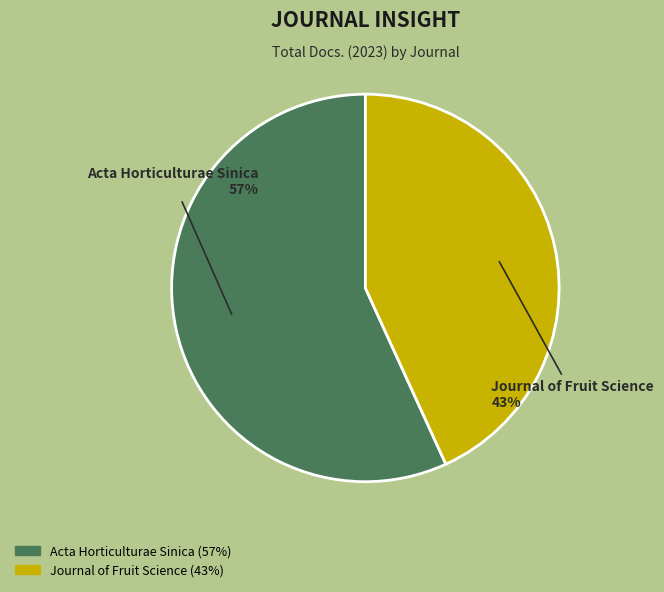

True or false: Acta Horticulturae Sinica accounts for 57% of the total.

True